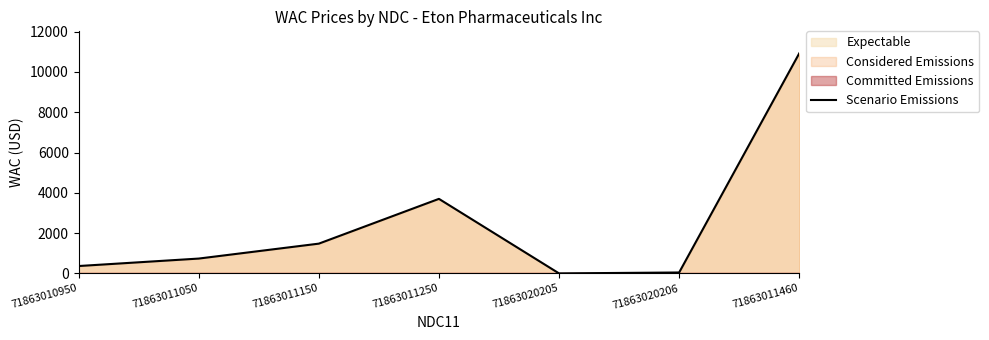

What is the ratio of the value at 71863011250 to the value at 71863011150?

2.5